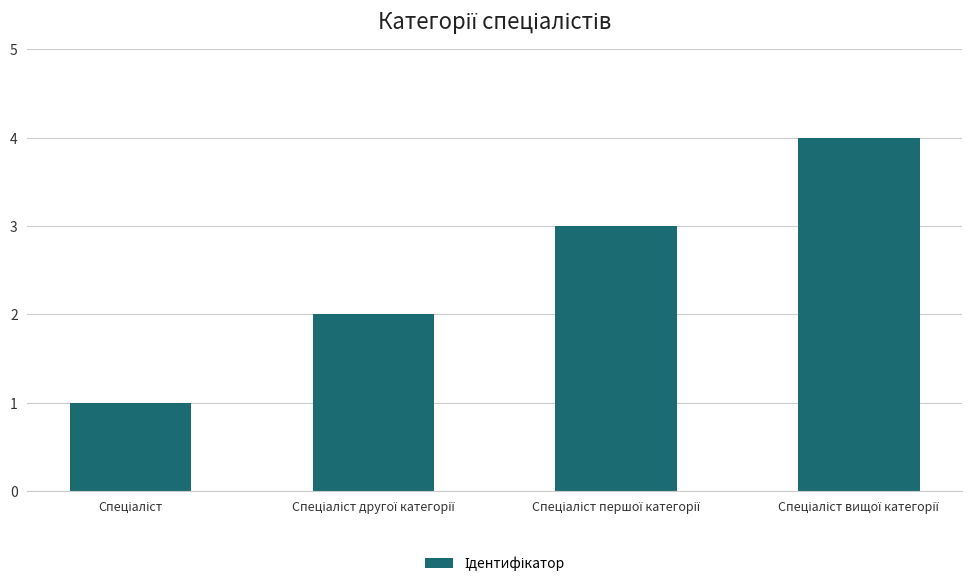

What is the sum of all values?

10